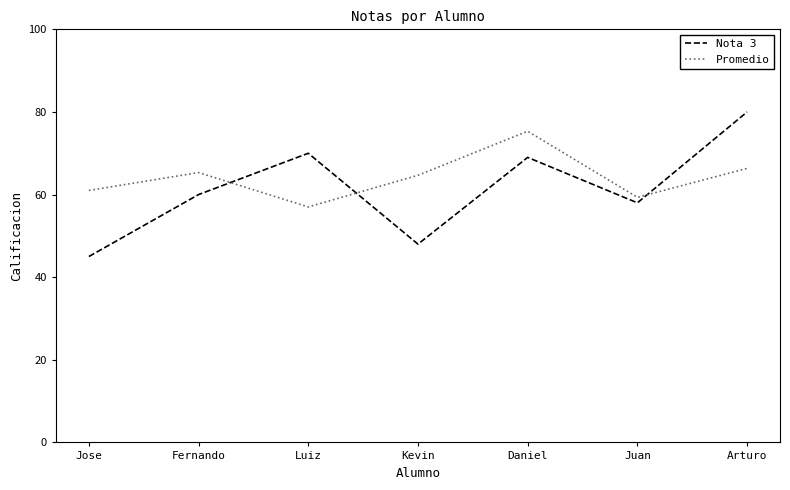

Read the Nota 3 value at Daniel.

69.0